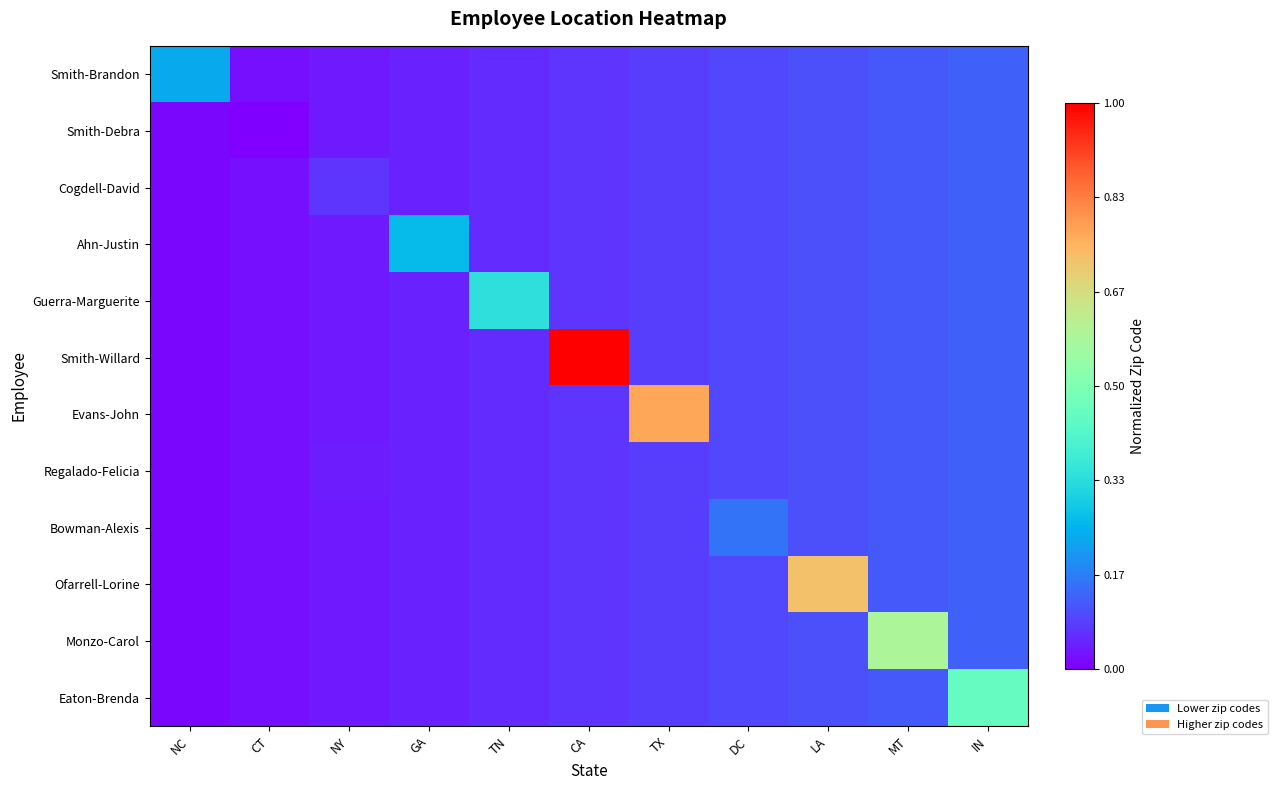

Rank the series by their maximum value, from lowest to highest.

Smith-Debra, Cogdell-David, Regalado-Felicia, Bowman-Alexis, Smith-Brandon, Ahn-Justin, Guerra-Marguerite, Eaton-Brenda, Monzo-Carol, Ofarrell-Lorine, Evans-John, Smith-Willard